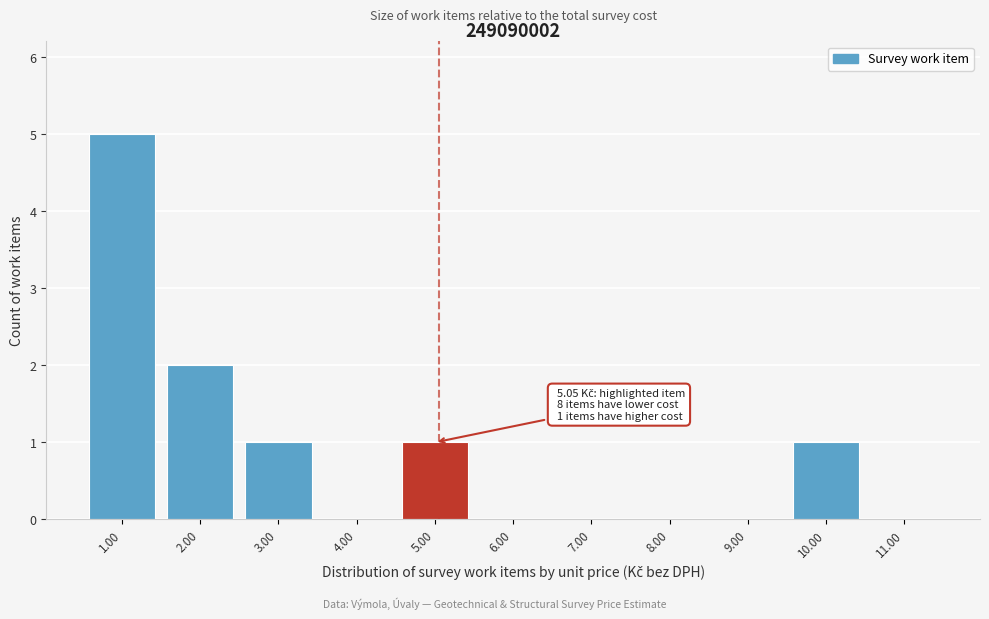

Which range on the x-axis has the tallest bar?

0.5 to 1.5